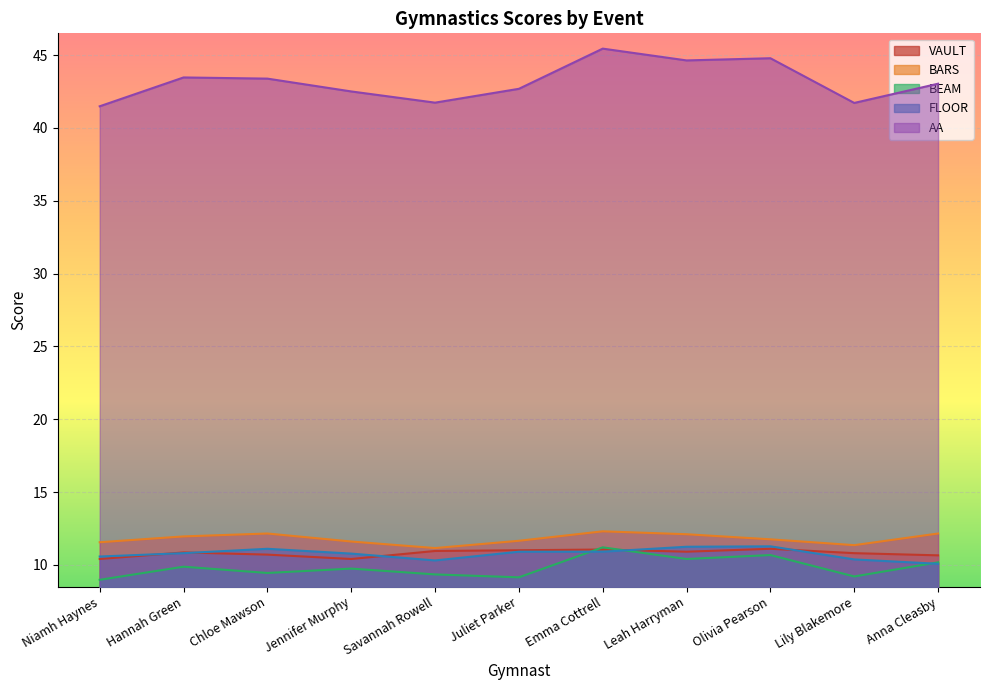

What is the spread (max minus min) of values at Niamh Haynes?

32.5